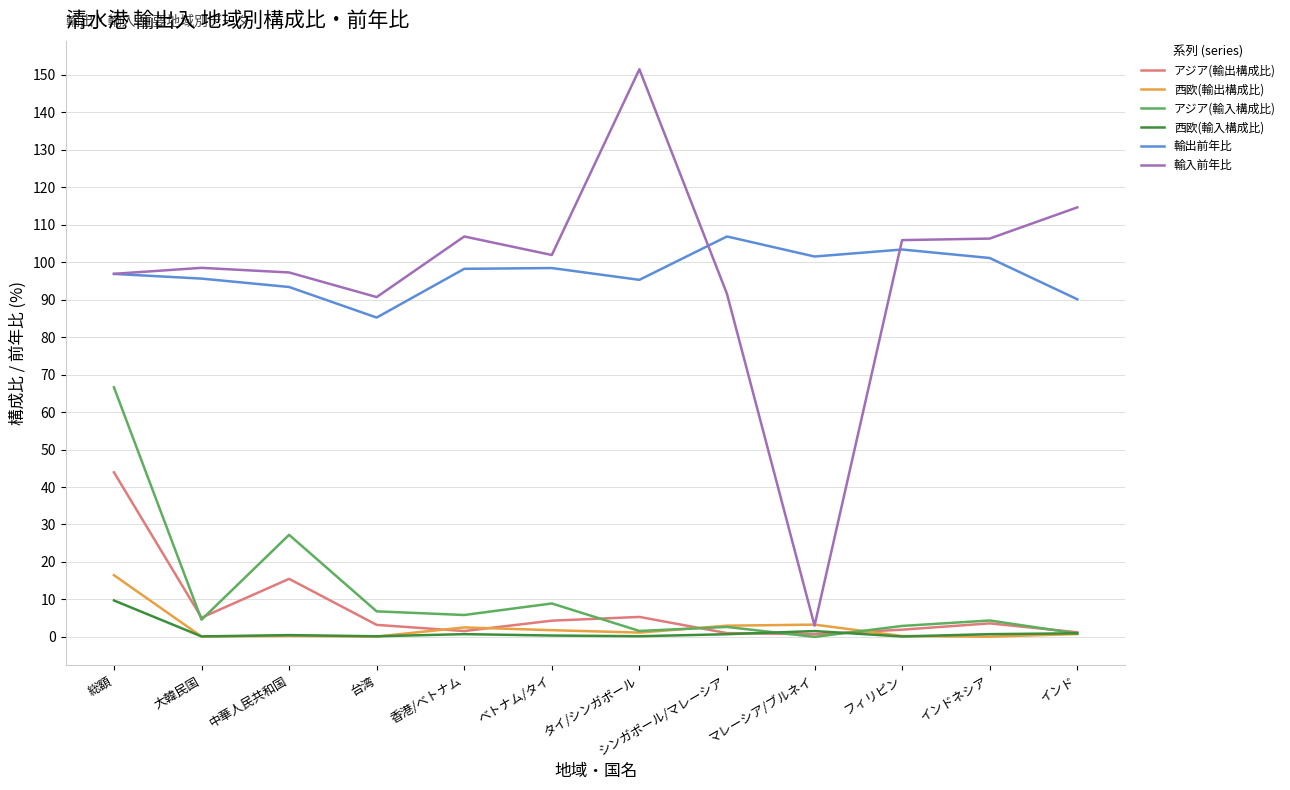

At which category does アジア(輸出構成比) reach its first local valley?

大韓民国